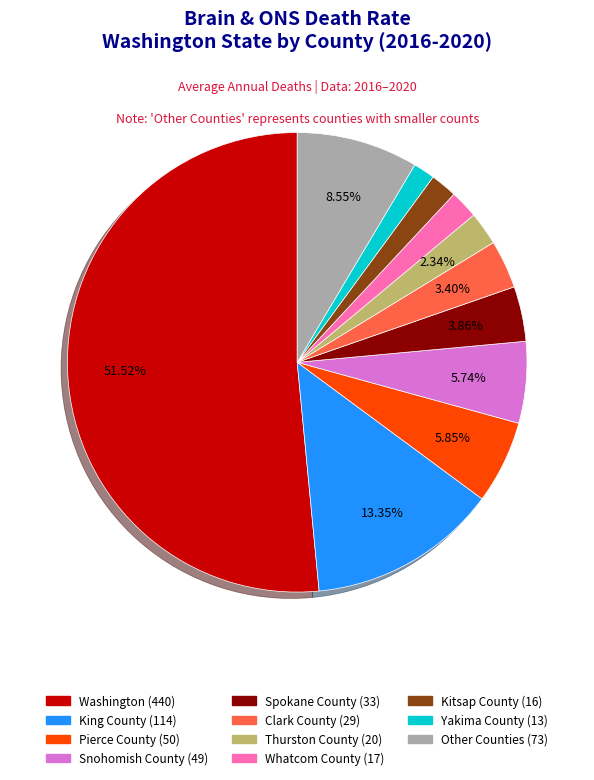

How many segments does this pie chart have?

11